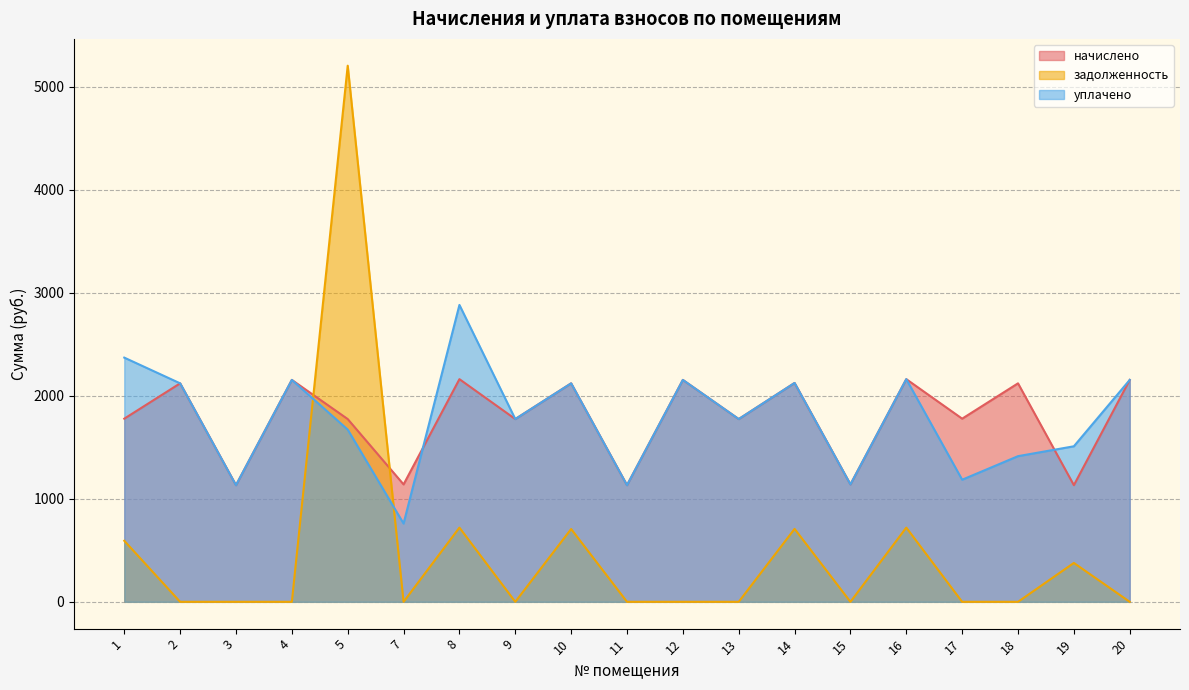

The value of начислено at 17 is 1777.1. True or false?

True